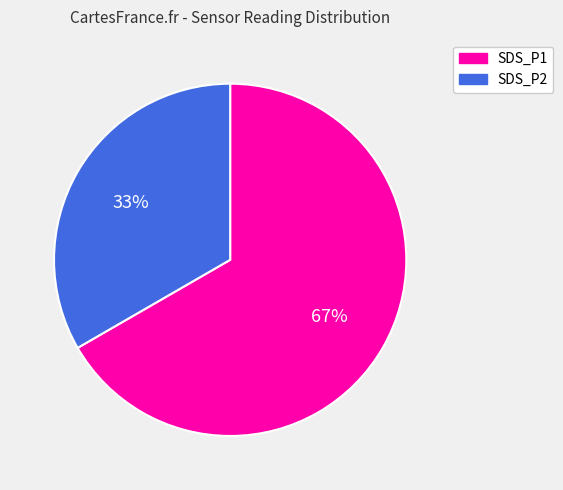

Is it true that SDS_P2 is 33% of the pie?

True